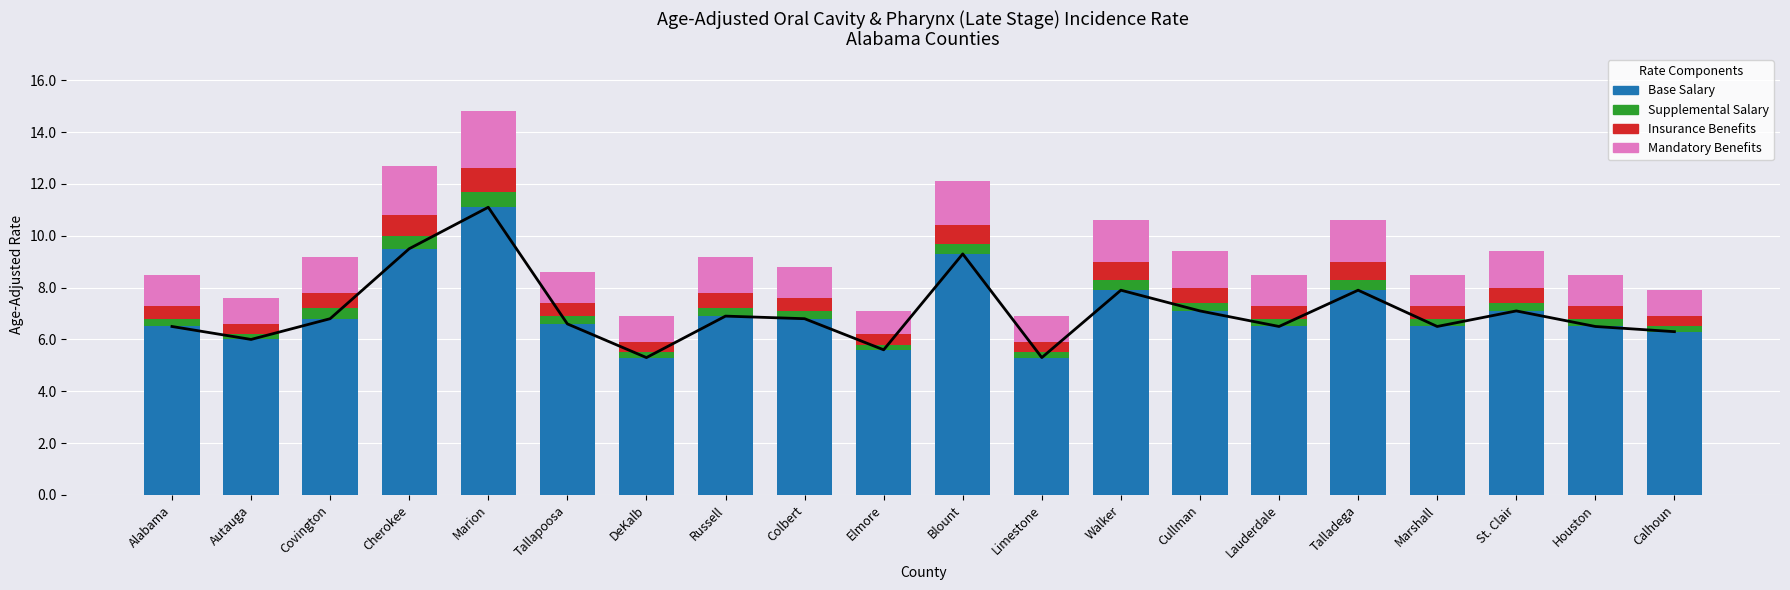

How many groups of bars are there?

20